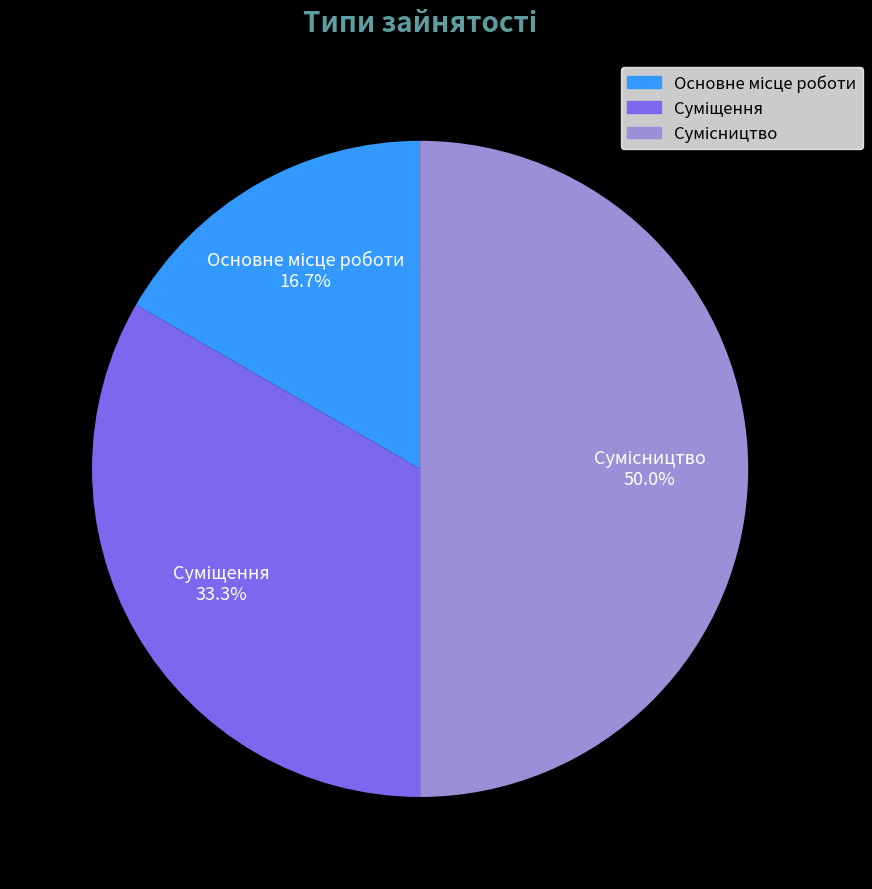

The Основне місце роботи slice represents 27% of the pie. True or false?

False